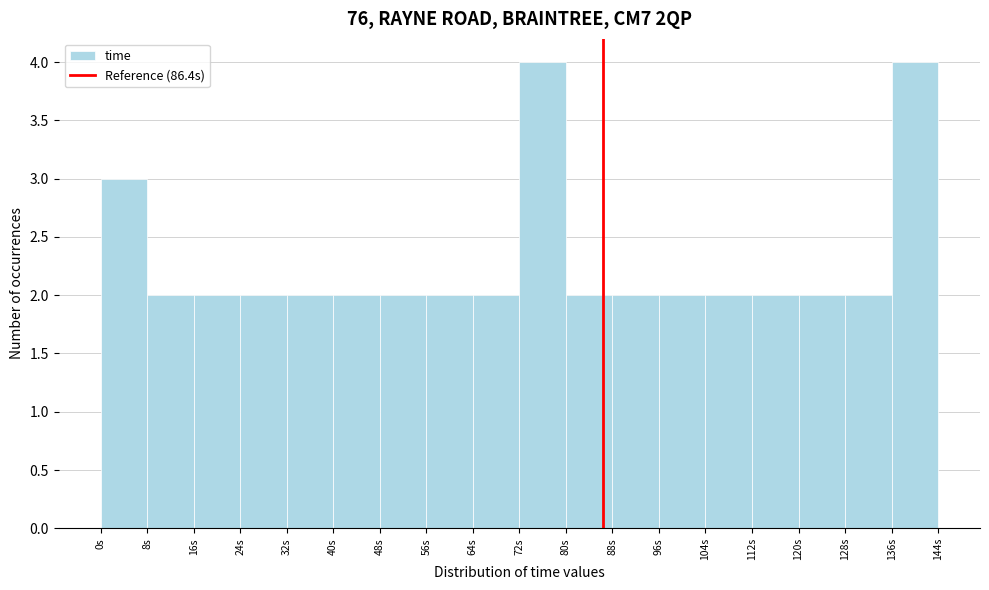

Reading left to right, list every bar in this chart as the range it spans on the x-axis followed by its height. The values are not printed on the chart, so give them approximately, as read against the axis.

0 to 8: 3
8 to 16: 2
16 to 24: 2
24 to 32: 2
32 to 40: 2
40 to 48: 2
48 to 56: 2
56 to 64: 2
64 to 72: 2
72 to 80: 4
80 to 88: 2
88 to 96: 2
96 to 104: 2
104 to 112: 2
112 to 120: 2
120 to 128: 2
128 to 136: 2
136 to 144: 4